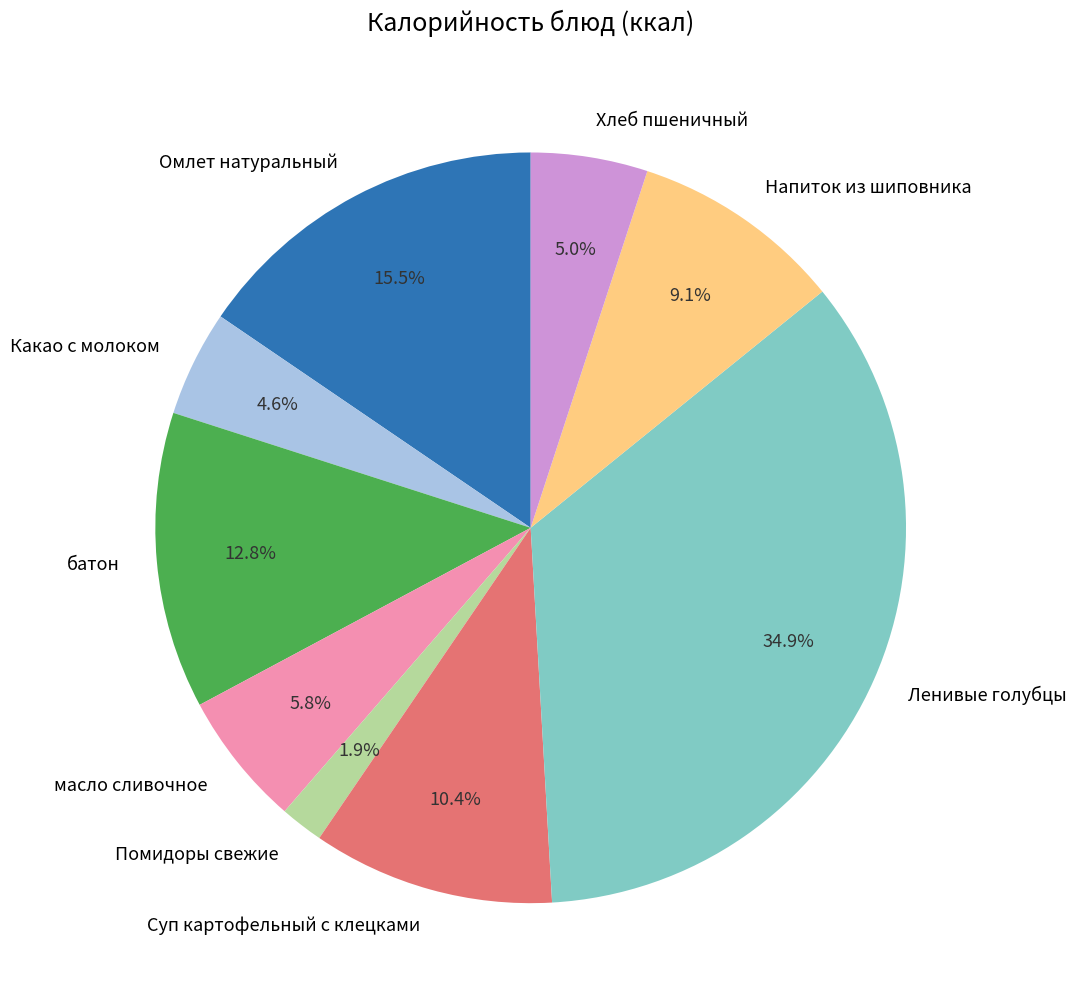

Is there a majority slice in this chart?

No